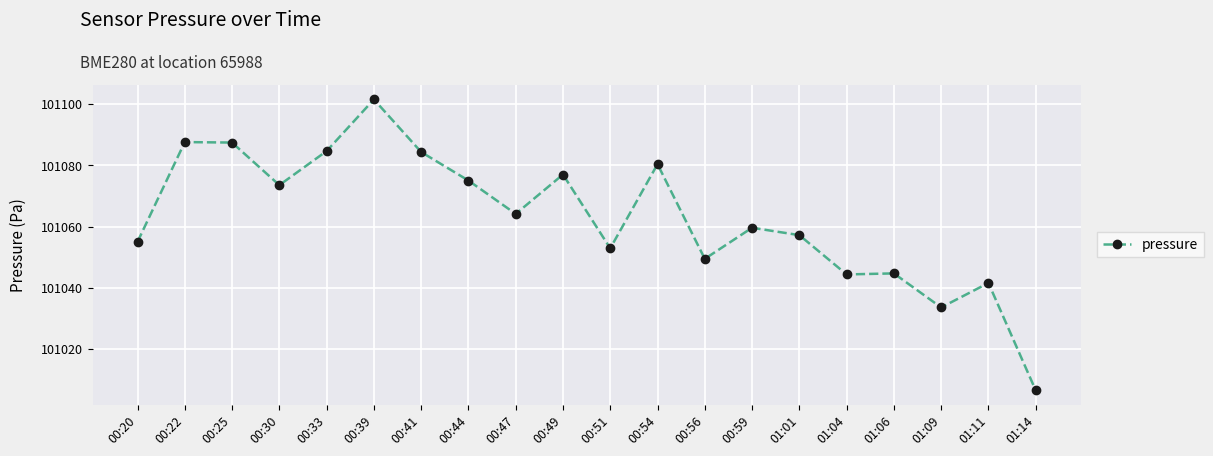

The chart shows a value of 47322.5 at 00:30. True or false?

False